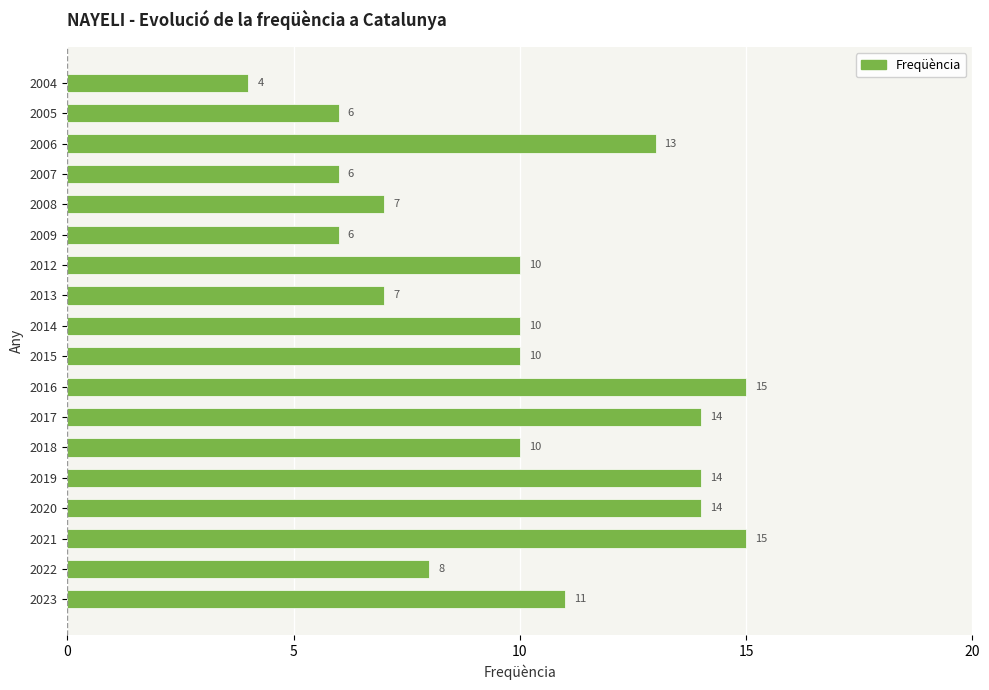

What is the greatest value displayed?

15